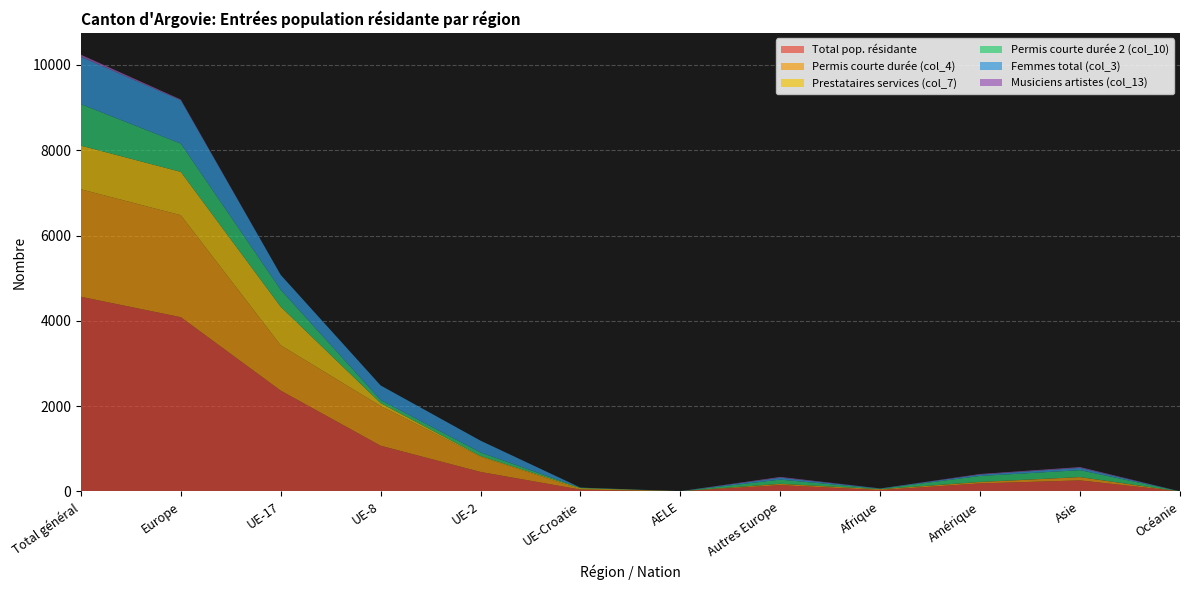

Reading left to right, what are all the values shown in this chart?

Total pop. résidante: 4565	4086	2364	1072	457	43	3	147	31	188	259	1
Permis courte durée (col_4): 2520	2391	1062	931	358	10	3	27	21	32	76	0
Prestataires services (col_7): 1023	1016	904	68	15	23	0	6	1	4	2	0
Permis courte durée 2 (col_10): 973	662	398	73	84	10	0	97	9	139	162	1
Femmes total (col_3): 1111	1017	349	341	276	4	1	46	8	33	53	0
Musiciens artistes (col_13): 49	17	0	0	0	0	0	17	0	13	19	0